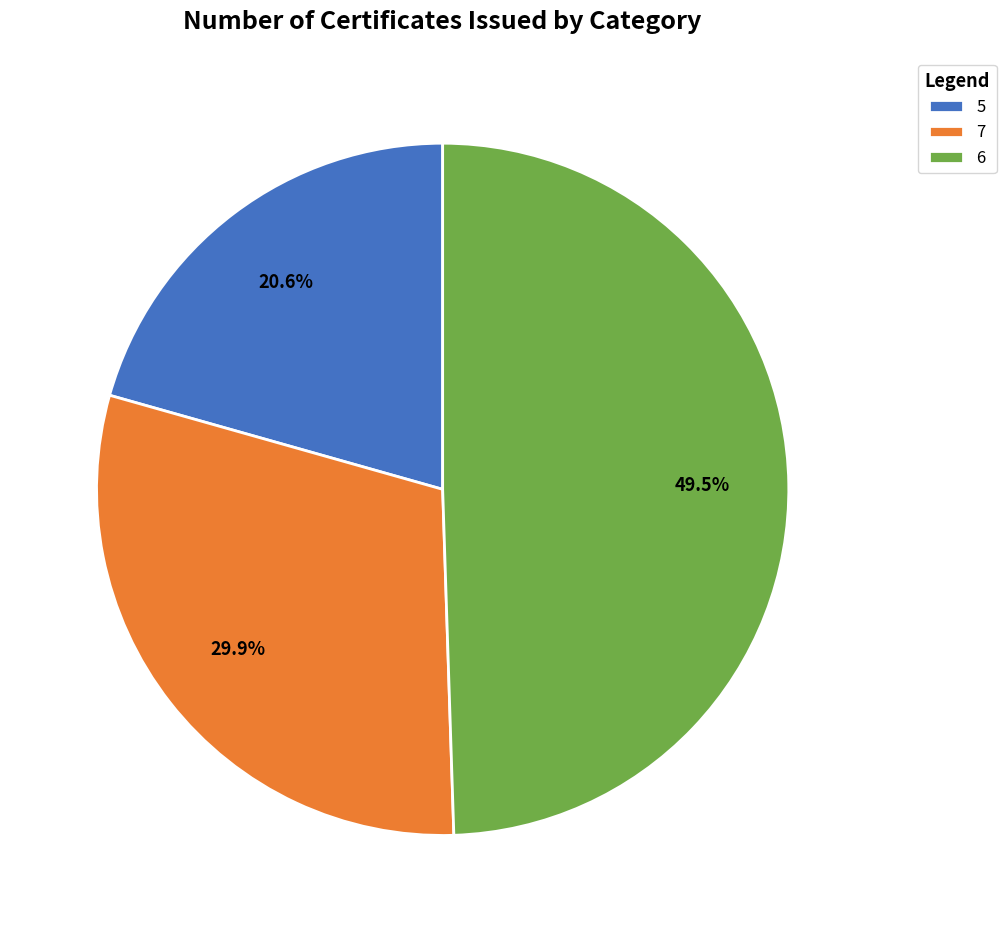

What is the smallest slice in the pie chart?

5